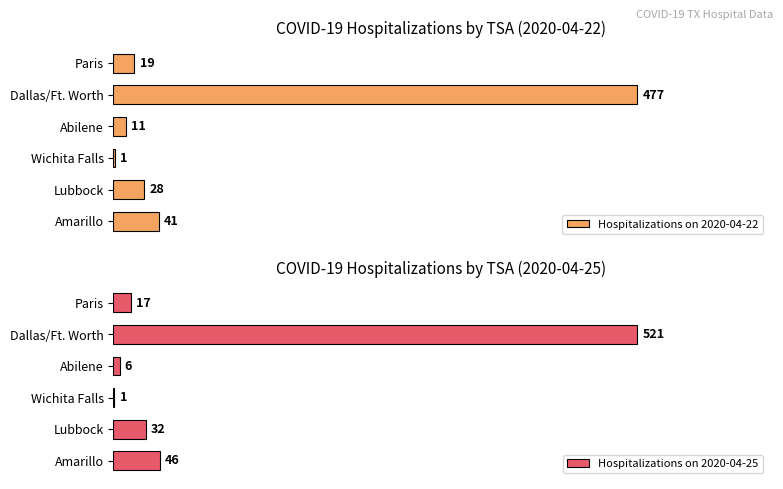

How many bars are there in each group?

2